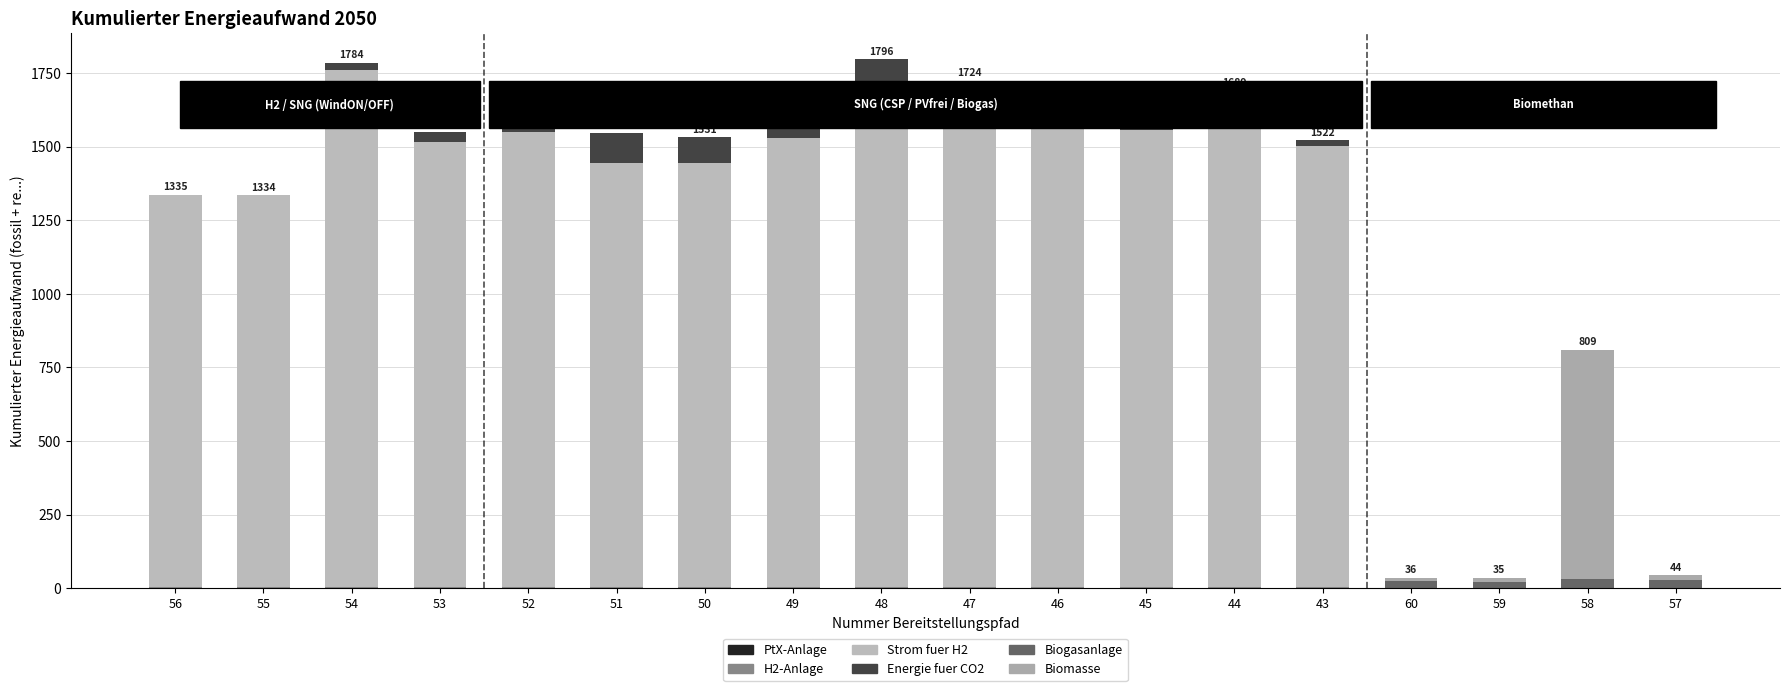

What position from the right is 48?

10